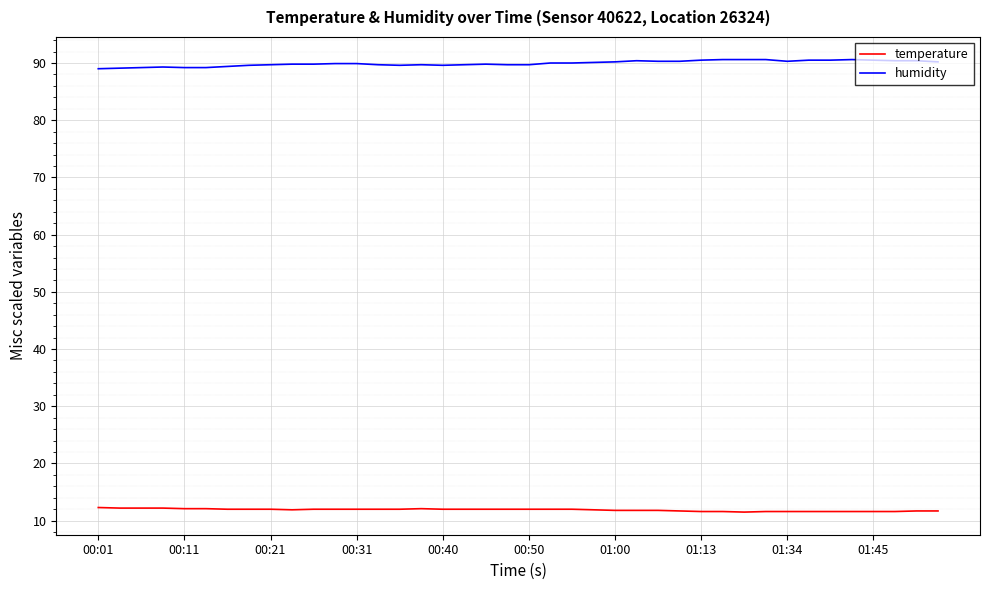

What is the lowest value of the temperature series?

11.5